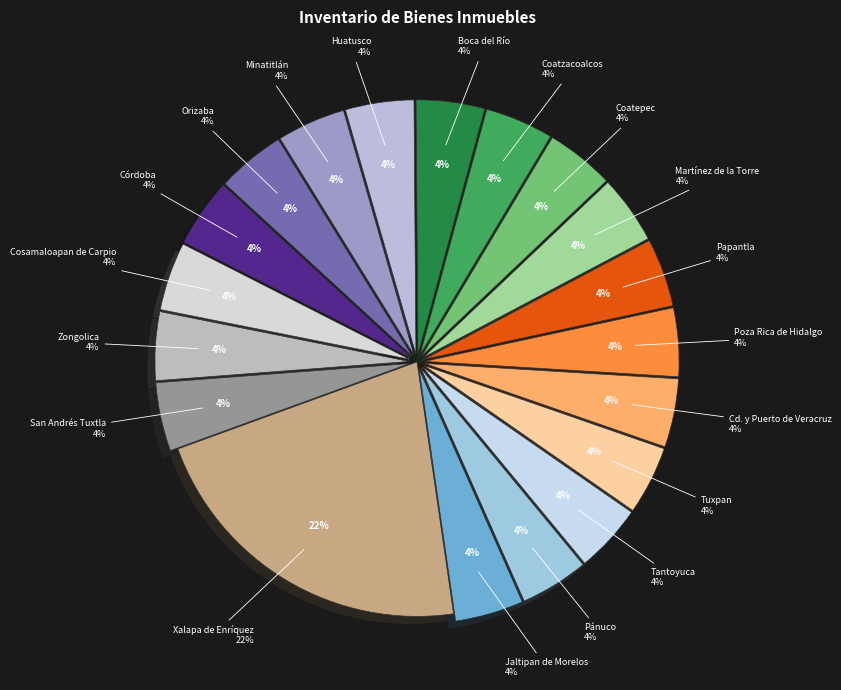

Between Córdoba and Xalapa de Enríquez, which is larger?

Xalapa de Enríquez